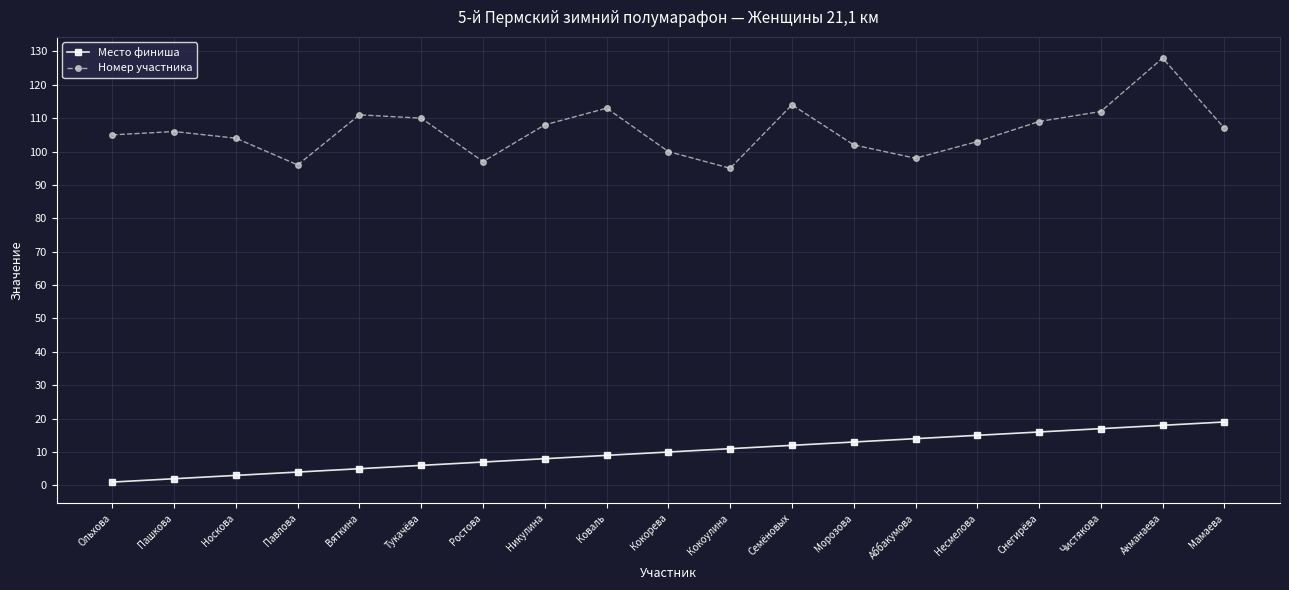

The value of Место финиша at Морозова is 13. True or false?

True